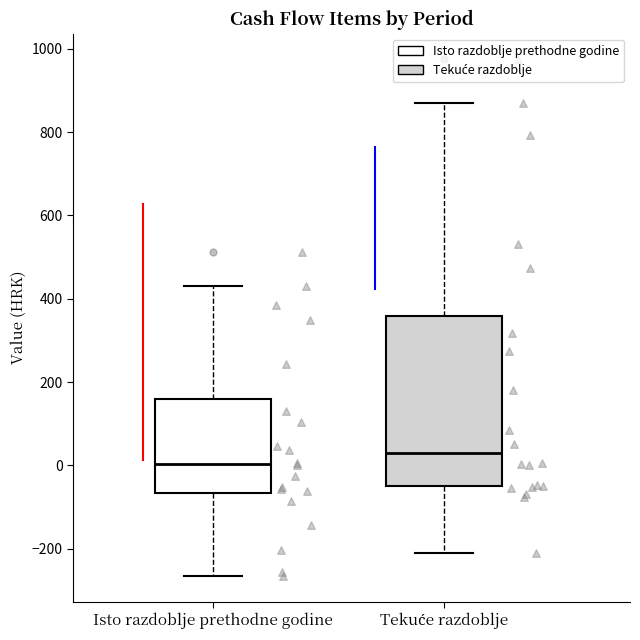

Reading left to right, transcribe this box plot: for each box, give where its median line is, the range the box spans, and where its two whiskers end, as read against the y-axis. The values are not printed on the chart, so give them approximately, as read against the axis.

Isto razdoblje prethodne godine: median 0, box -60 to 160, whiskers -260 to 440
Tekuće razdoblje: median 20, box -40 to 360, whiskers -200 to 860